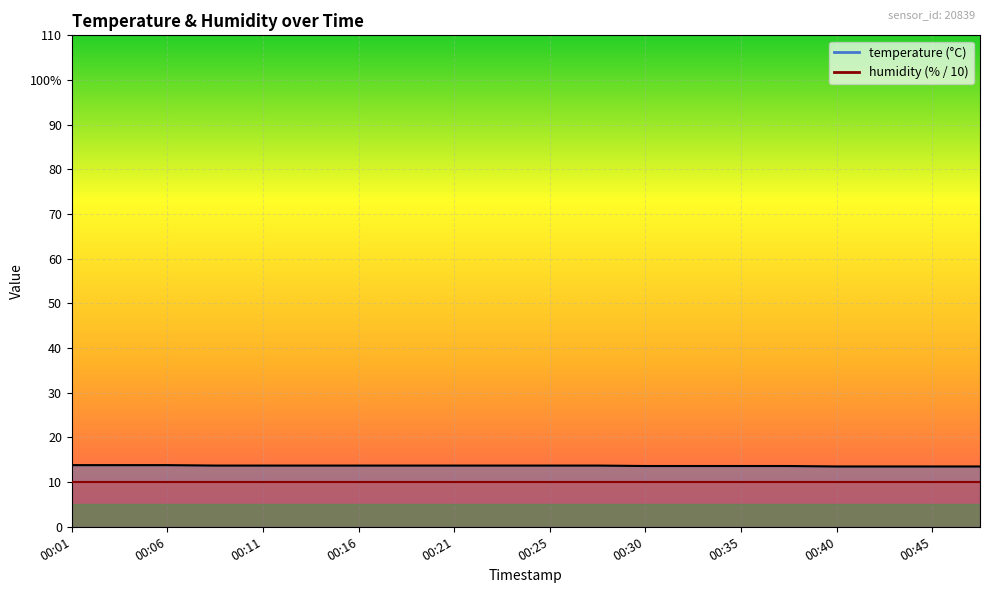

What is the smallest value displayed?

13.5